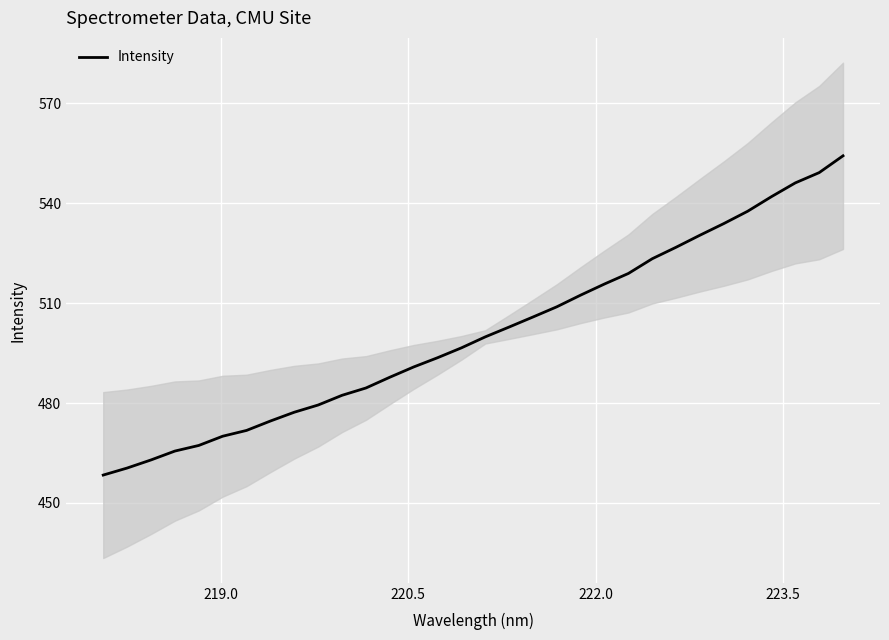

What is the difference between the second highest and second lowest values?

88.7